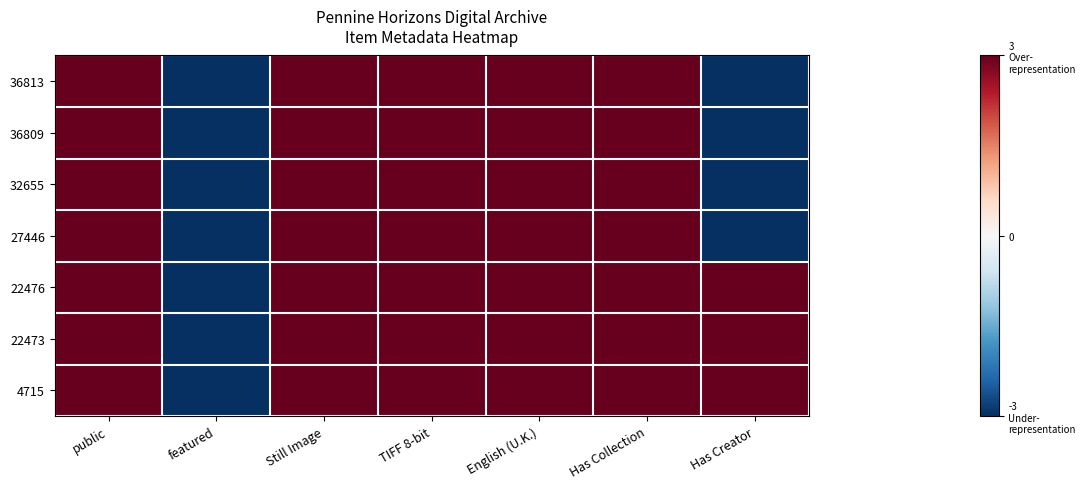

Reading right to left, extract all data points from this chart.

36813: Has Creator=-3	Has Collection=3	English (U.K.)=3	TIFF 8-bit=3	Still Image=3	featured=-3	public=3
36809: Has Creator=-3	Has Collection=3	English (U.K.)=3	TIFF 8-bit=3	Still Image=3	featured=-3	public=3
32655: Has Creator=-3	Has Collection=3	English (U.K.)=3	TIFF 8-bit=3	Still Image=3	featured=-3	public=3
27446: Has Creator=-3	Has Collection=3	English (U.K.)=3	TIFF 8-bit=3	Still Image=3	featured=-3	public=3
22476: Has Creator=3	Has Collection=3	English (U.K.)=3	TIFF 8-bit=3	Still Image=3	featured=-3	public=3
22473: Has Creator=3	Has Collection=3	English (U.K.)=3	TIFF 8-bit=3	Still Image=3	featured=-3	public=3
4715: Has Creator=3	Has Collection=3	English (U.K.)=3	TIFF 8-bit=3	Still Image=3	featured=-3	public=3